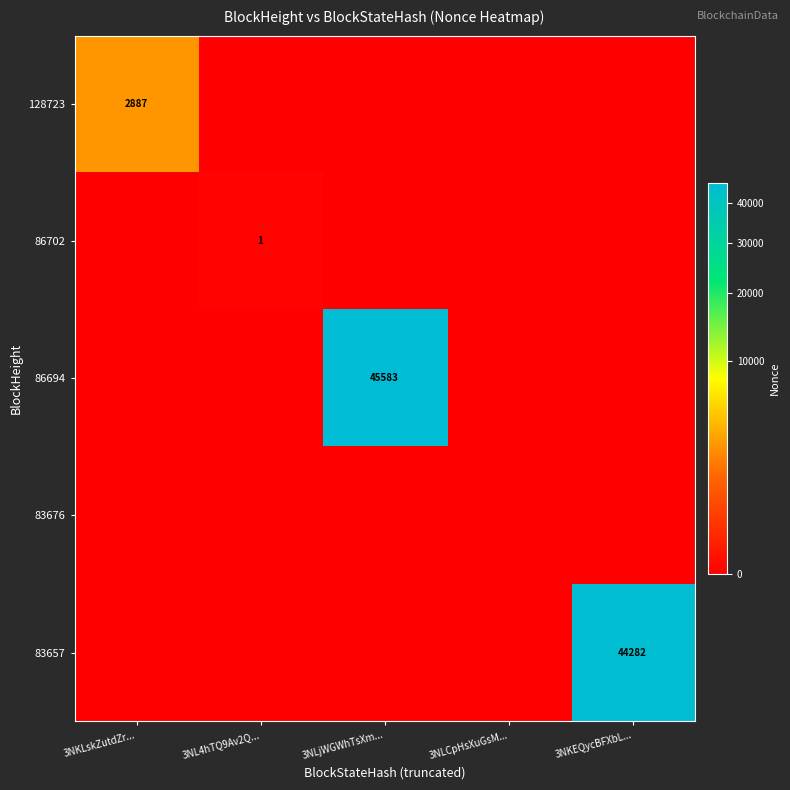

How many distinct data groups are displayed?

5